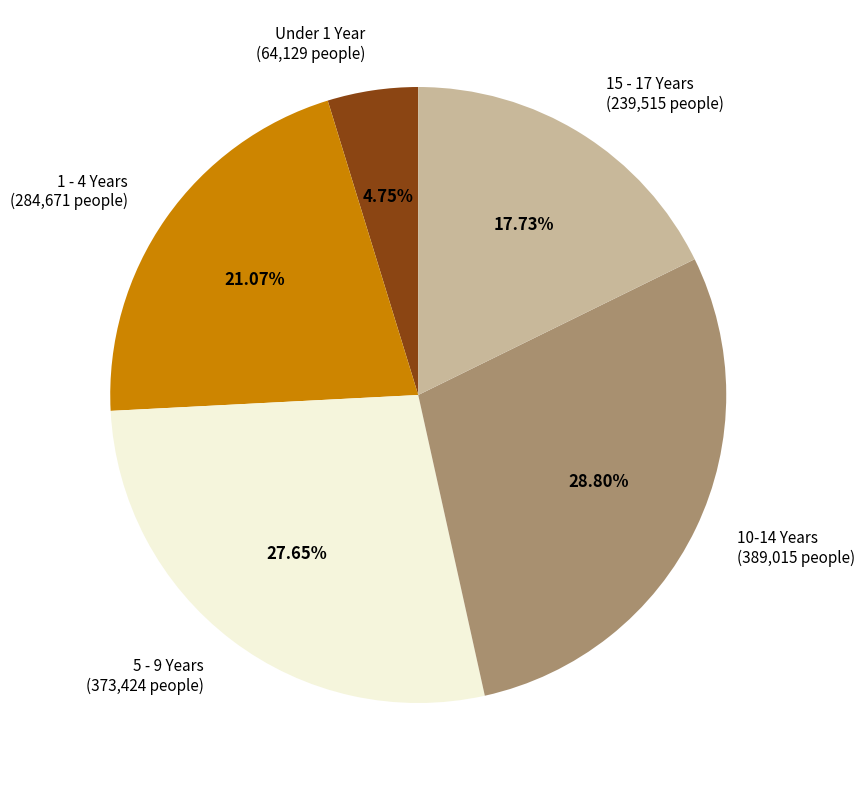

How many segments does this pie chart have?

5